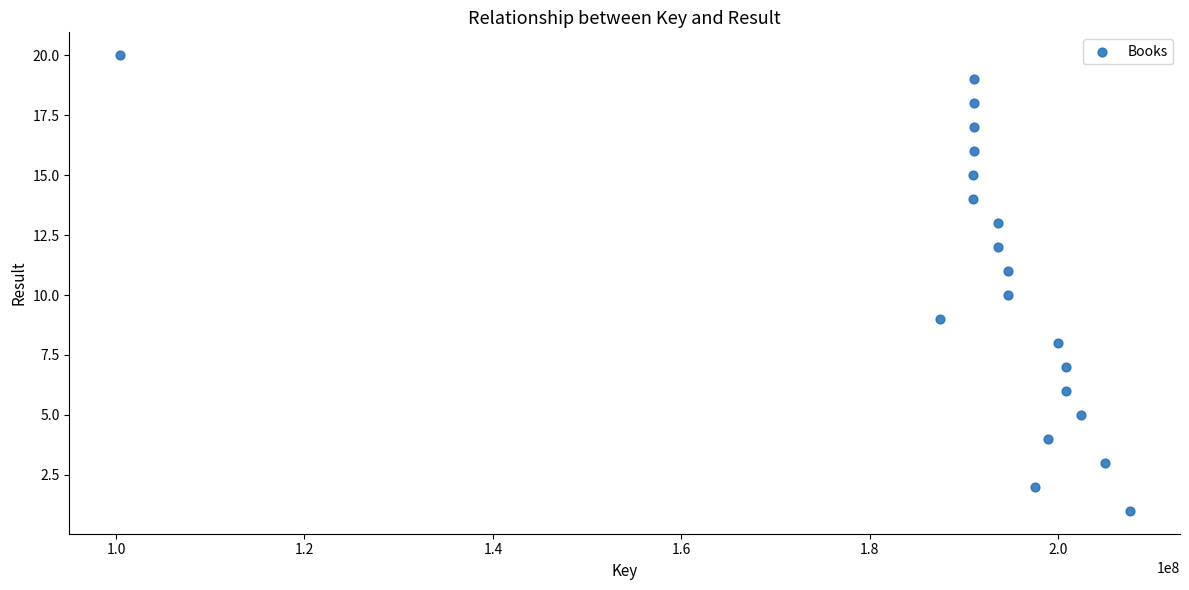

What is the range of X values (max minus min)?

107172336